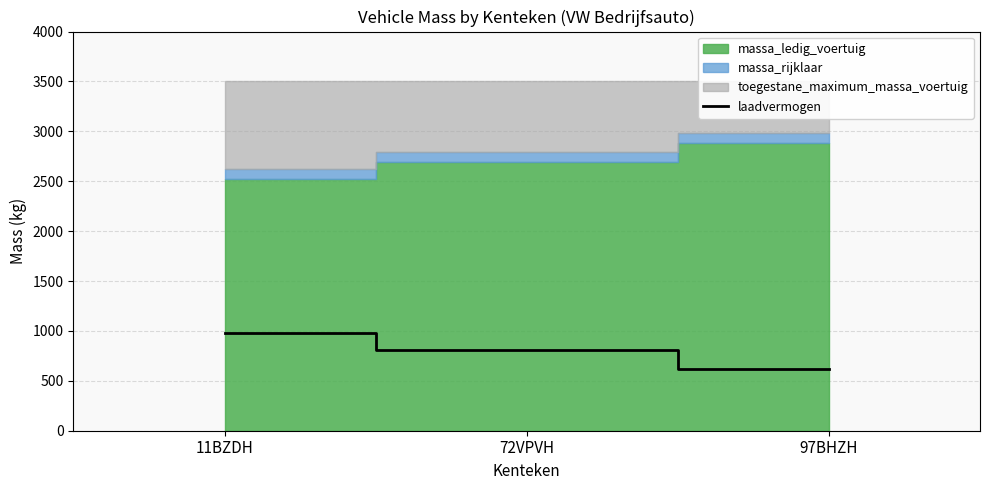

What is the label of the 2nd point from the left?

72VPVH